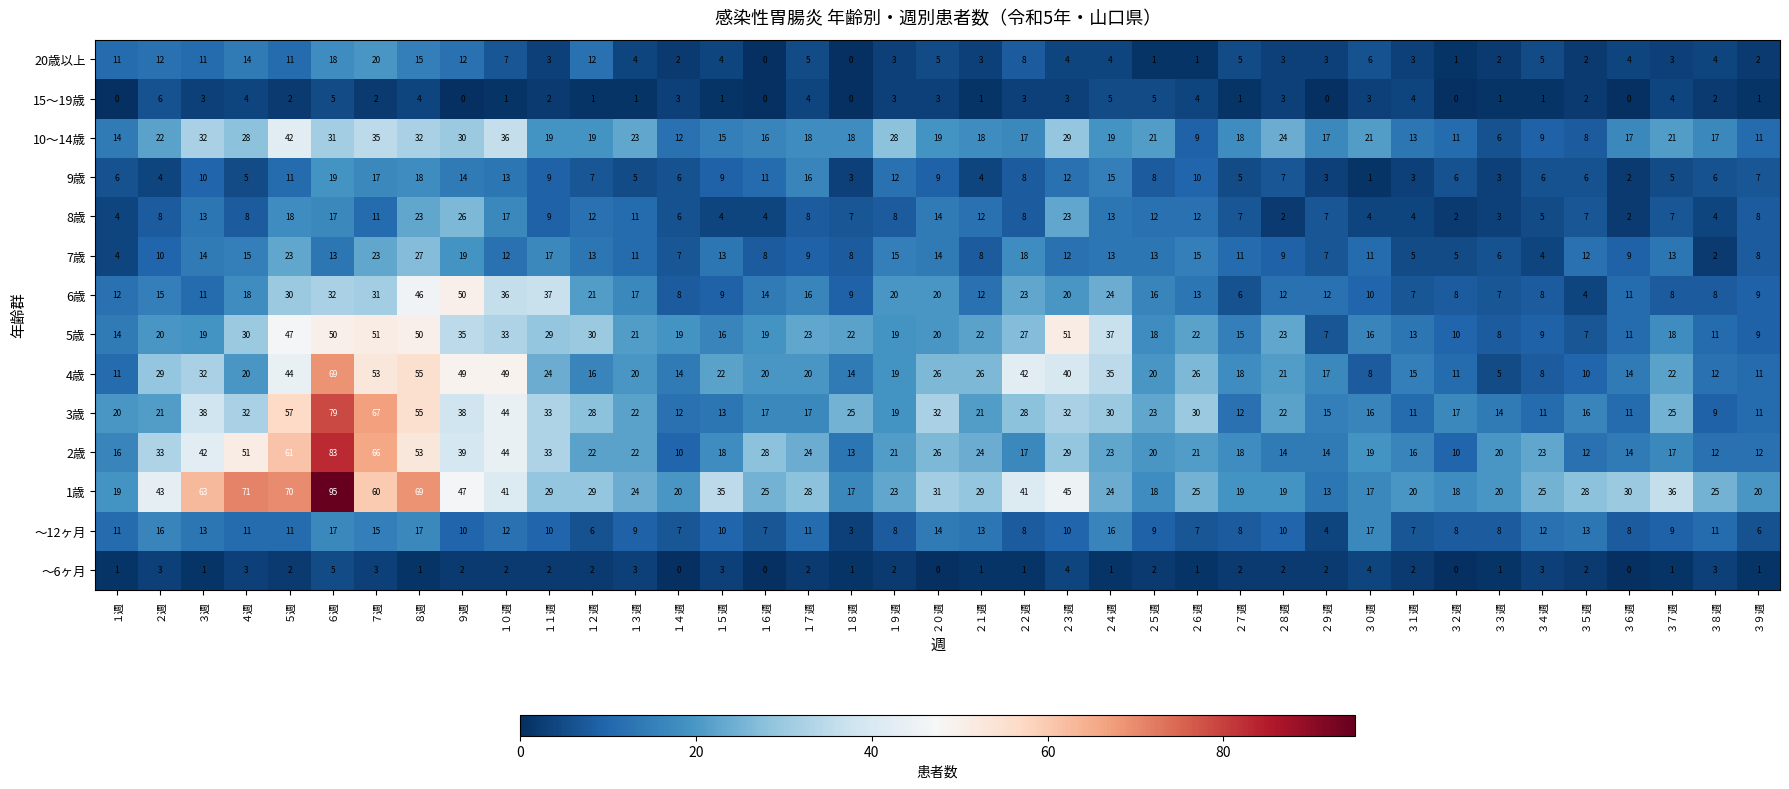

What is the difference between the maximum and minimum values in the 20歳以上 series?

20